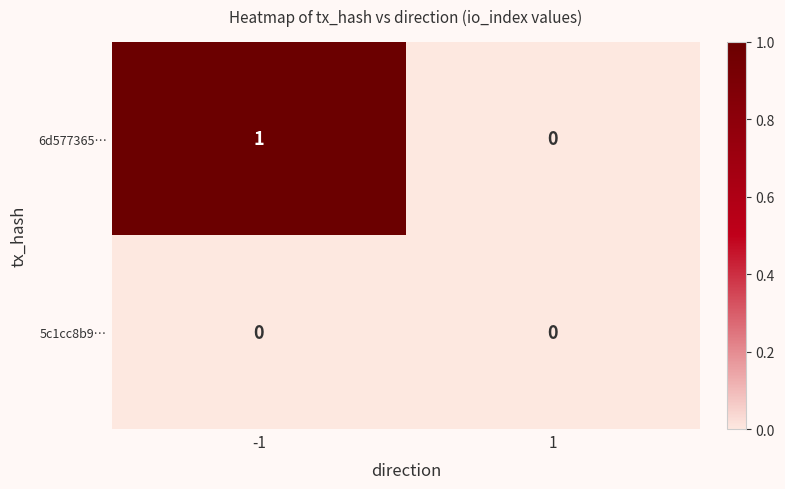

What is the maximum value shown in the chart?

1